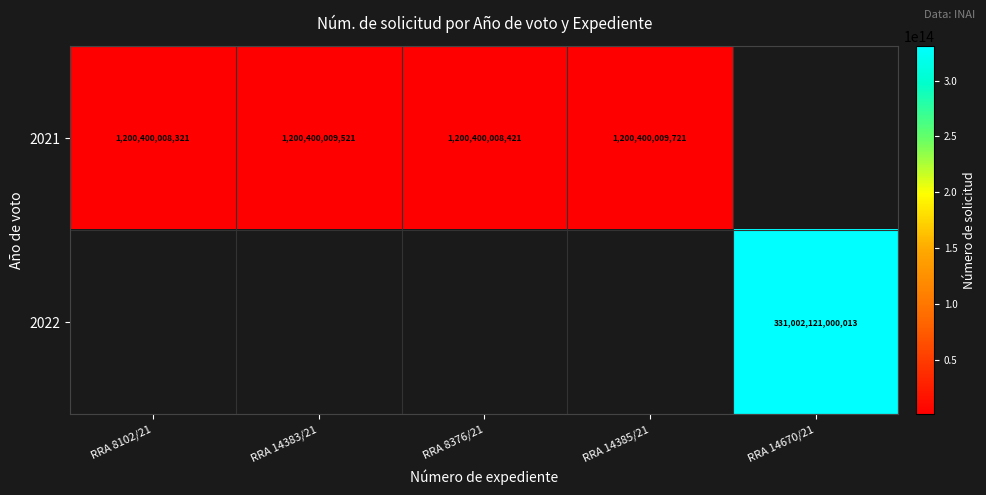

The 2021 series shows 2106221669129 at RRA 14383/21. True or false?

False